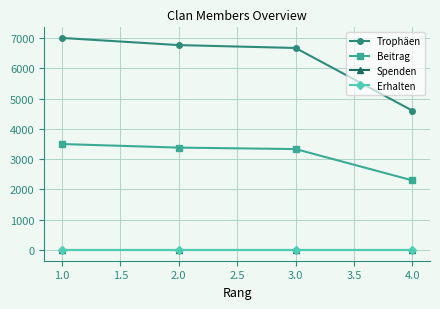

Reading left to right, list all the values displayed in this chart.

Trophäen: 7000	6764	6669	4600
Beitrag: 3500	3382	3334	2300
Spenden: 0	0	0	0
Erhalten: 0	0	0	0